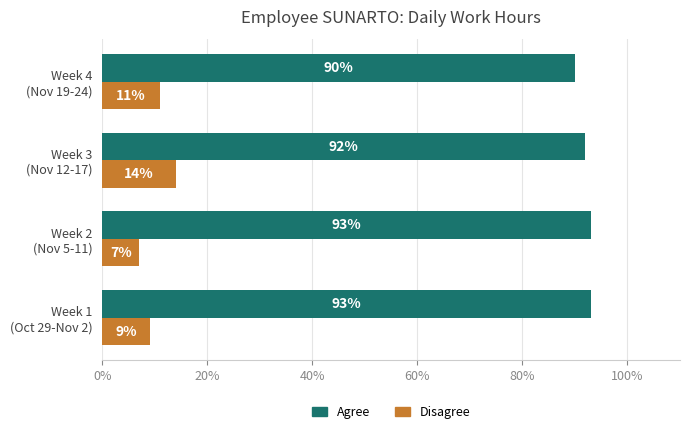

What is the sum of all Disagree values?

41